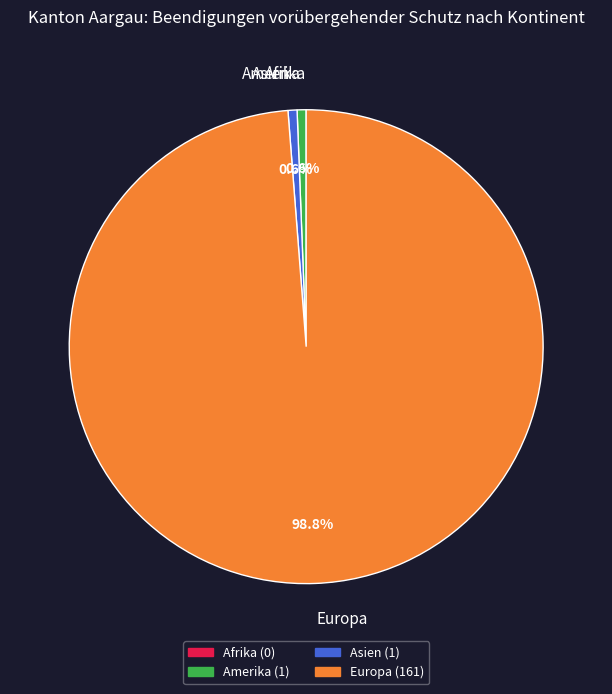

What is the majority slice?

Europa